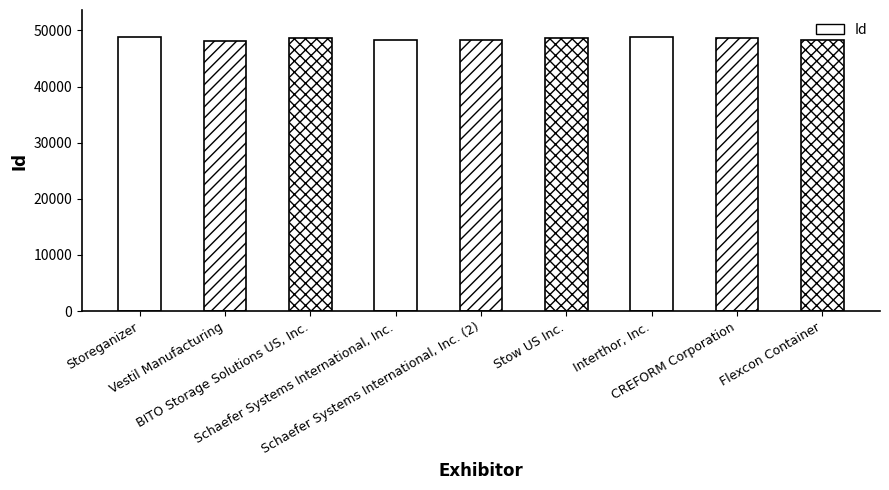

What is the difference between the values at Stow US Inc. and Schaefer Systems International, Inc. (2)?

511